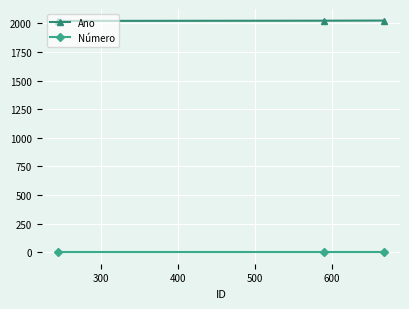

How many distinct data groups are displayed?

2